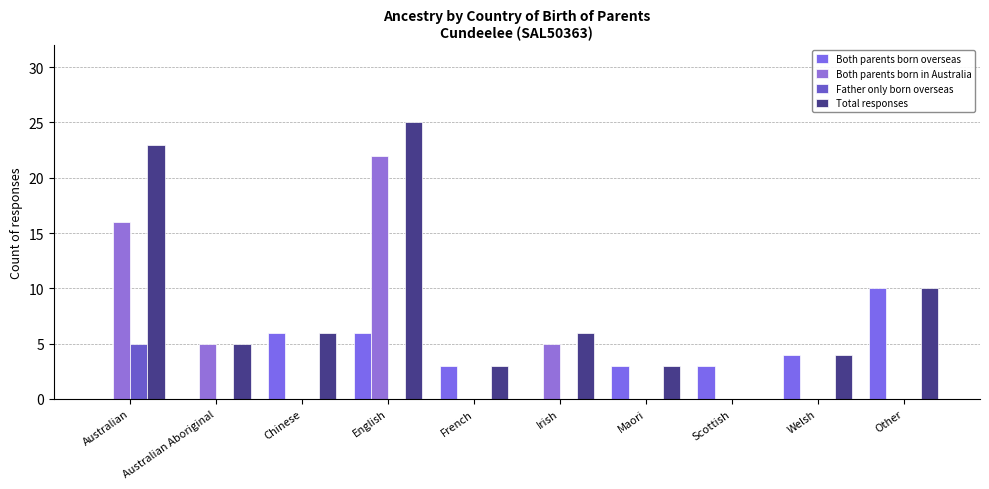

What is the label of the 1st bar from the left?

Australian